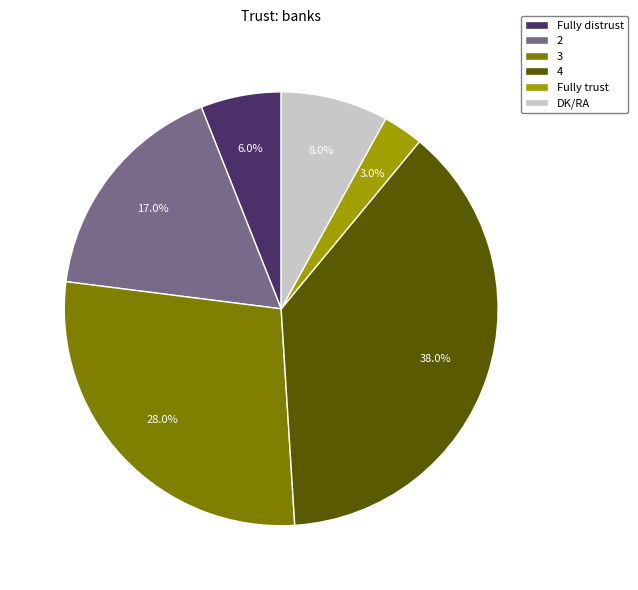

Is DK/RA the majority of the pie?

No